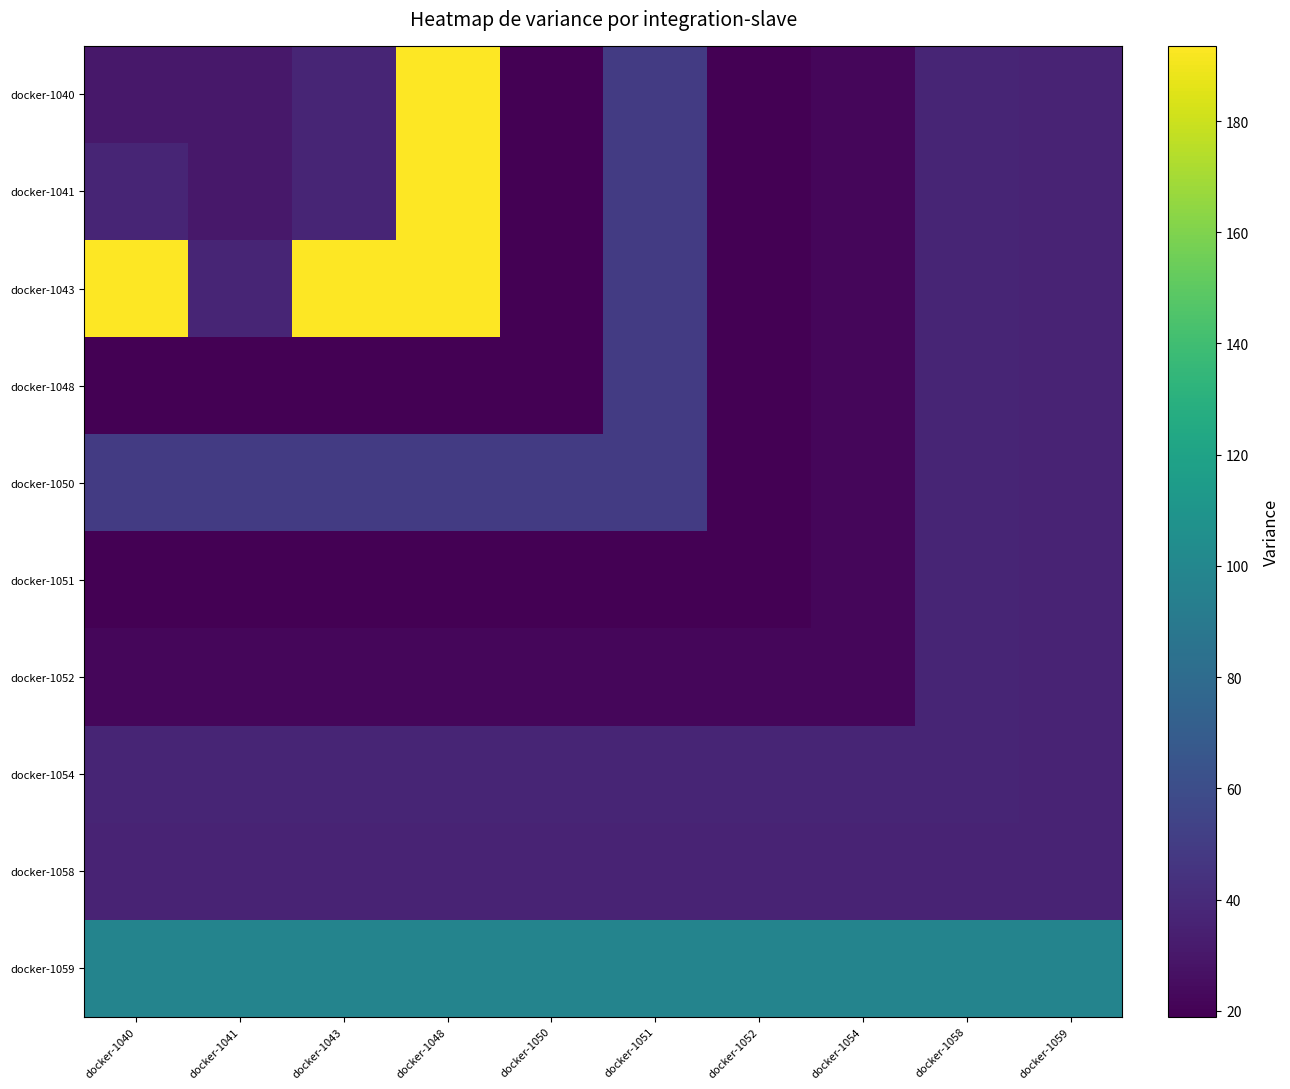

At which category is the sum across all series the highest?

docker-1048